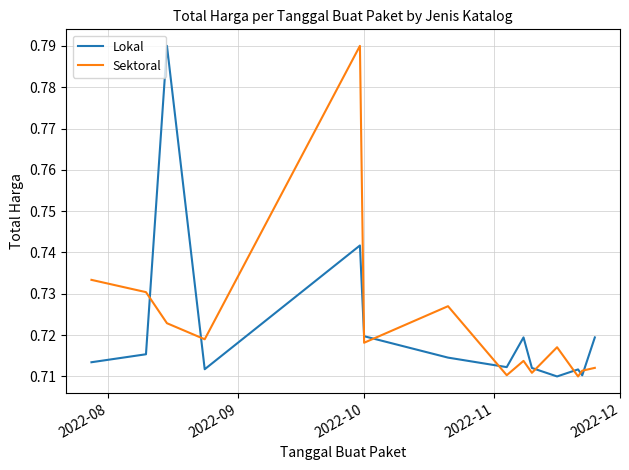

True or false: Lokal and Sektoral cross at least once.

True